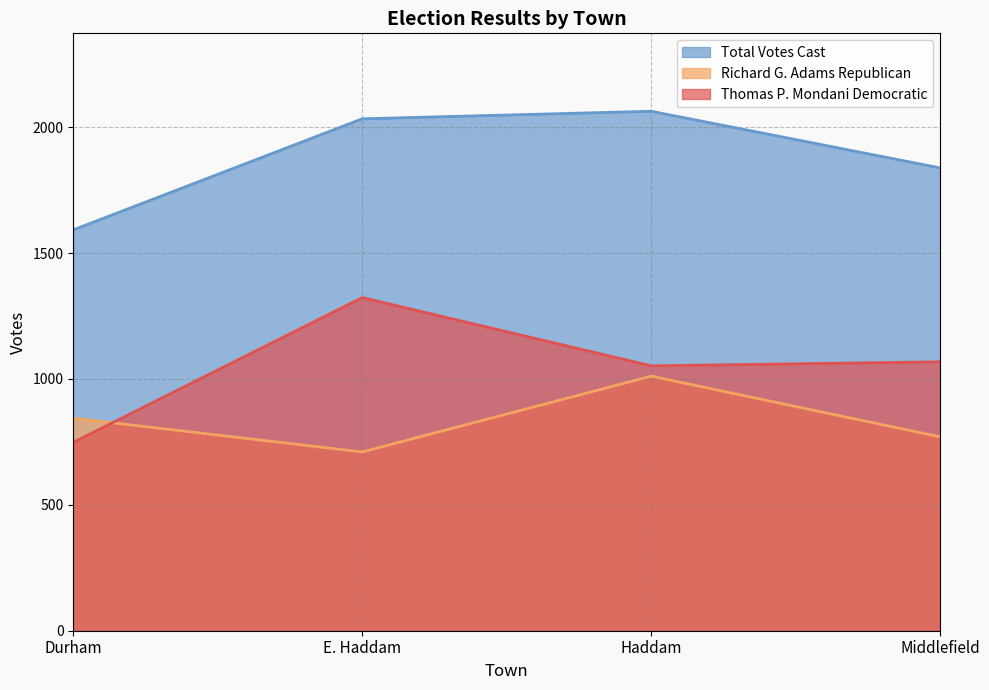

Rank the categories by Richard G. Adams Republican value from highest to lowest.

Haddam, Durham, Middlefield, E. Haddam